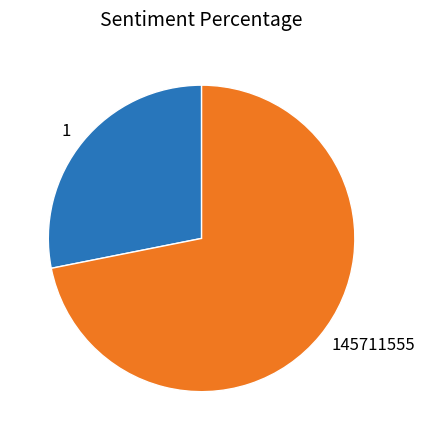

Rank the categories by value from highest to lowest.

145711555, 1